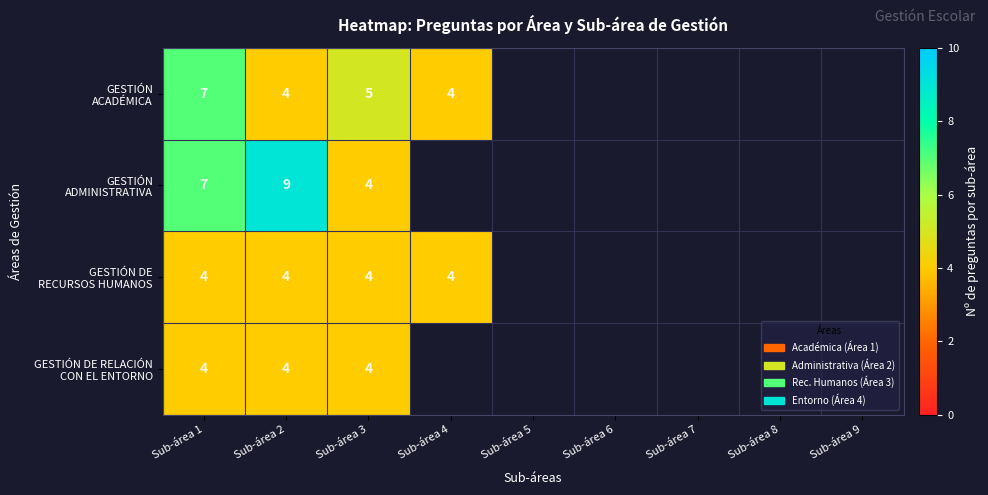

At which category does the chart reach its minimum across all series?

Sub-área 2